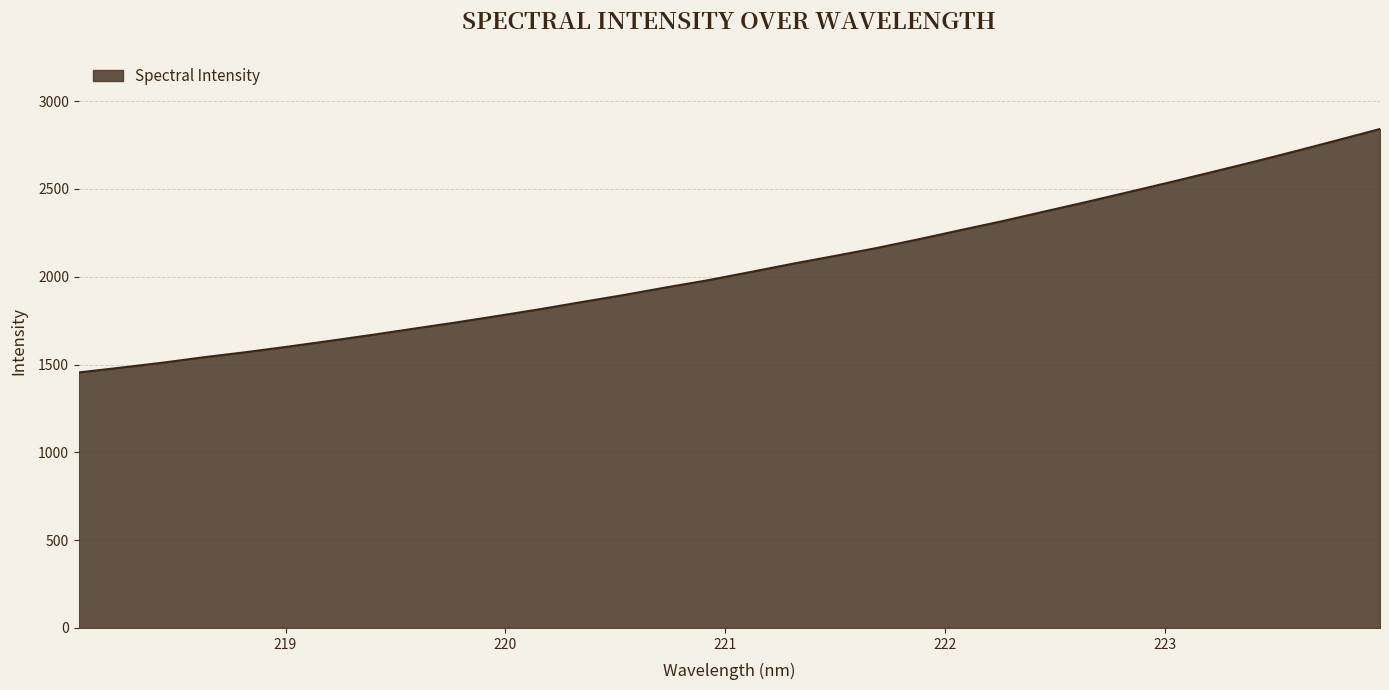

What is the maximum value shown in the chart?

2841.3